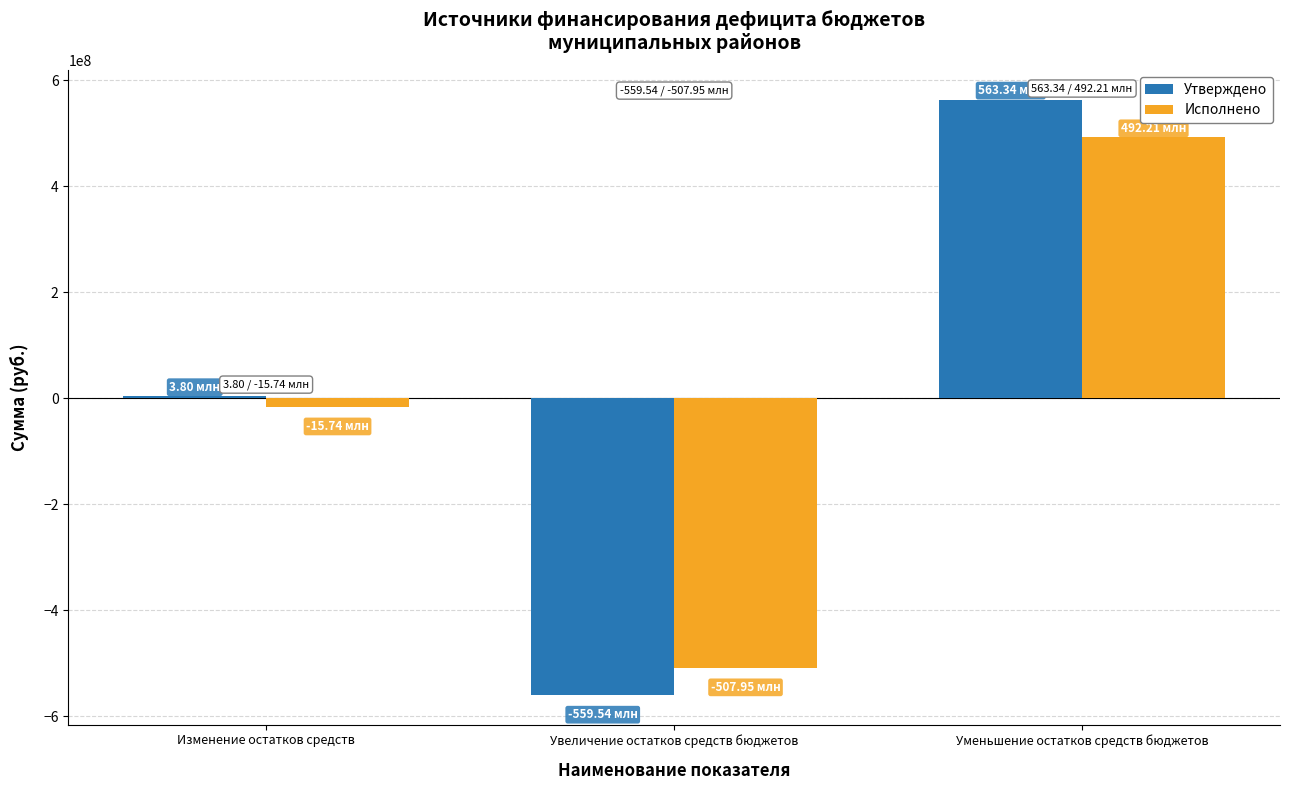

What is the sum of all Утверждено values?

7595085.0